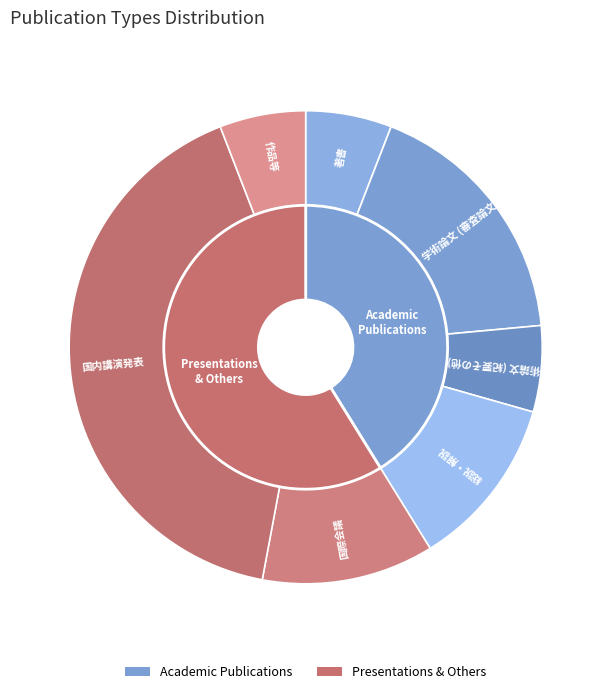

Which category has the biggest portion of the pie?

国内講演発表